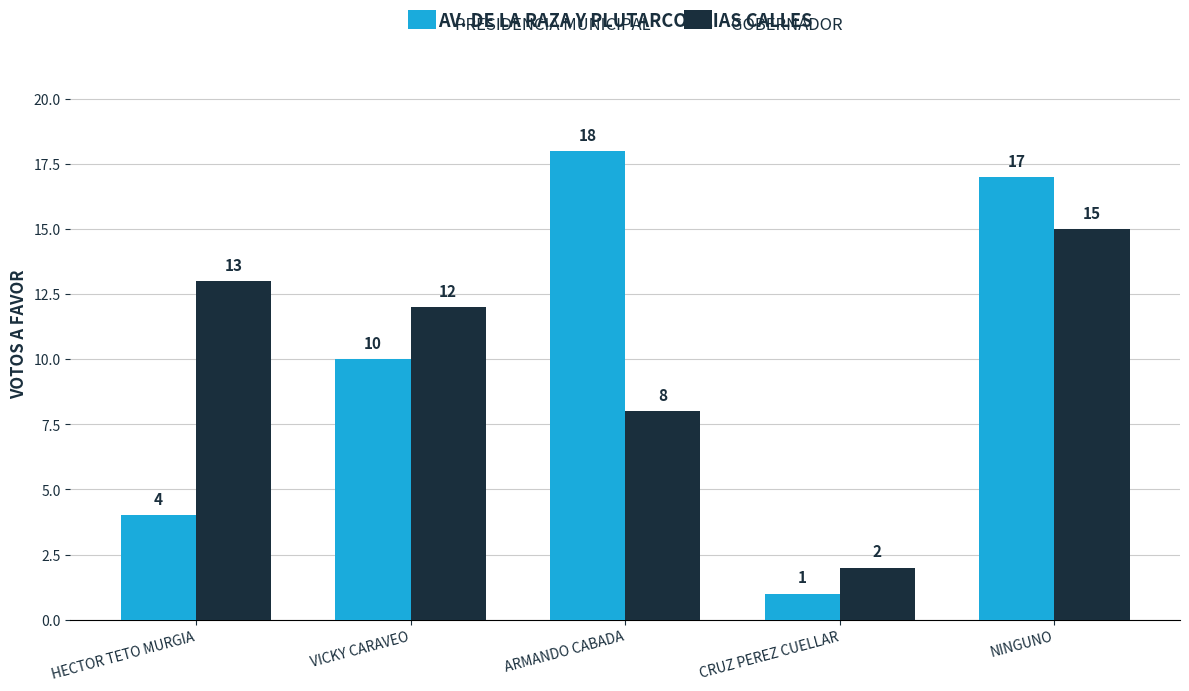

At how many categories does at least one series exceed 3?

4